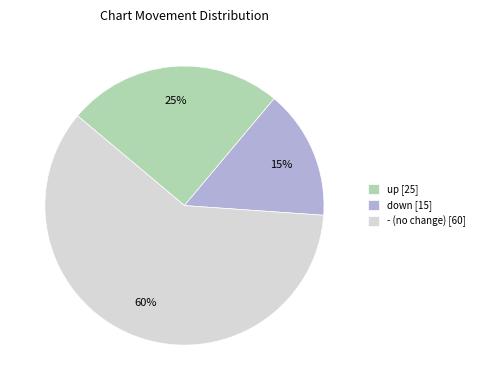

Is the sum of up and - greater than half?

Yes